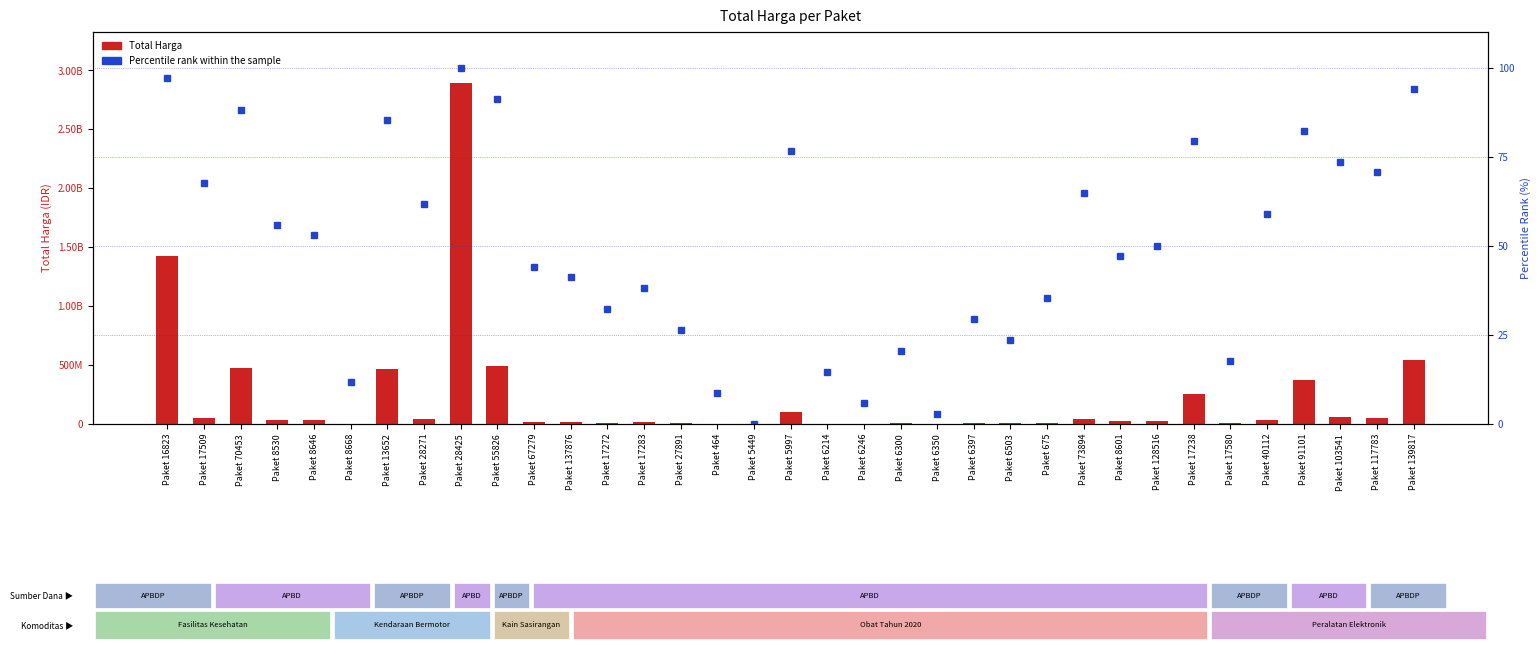

At which label is Total Harga closest to 1446100000?

Paket 16823